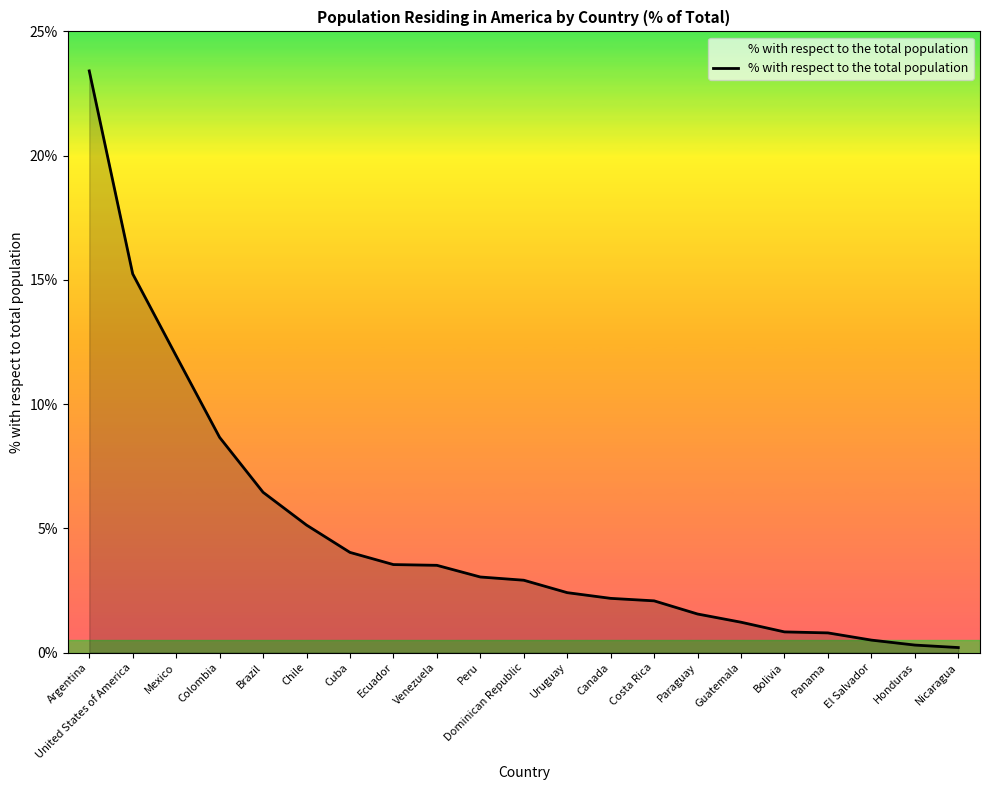

What value does the data have at Chile?

5.1